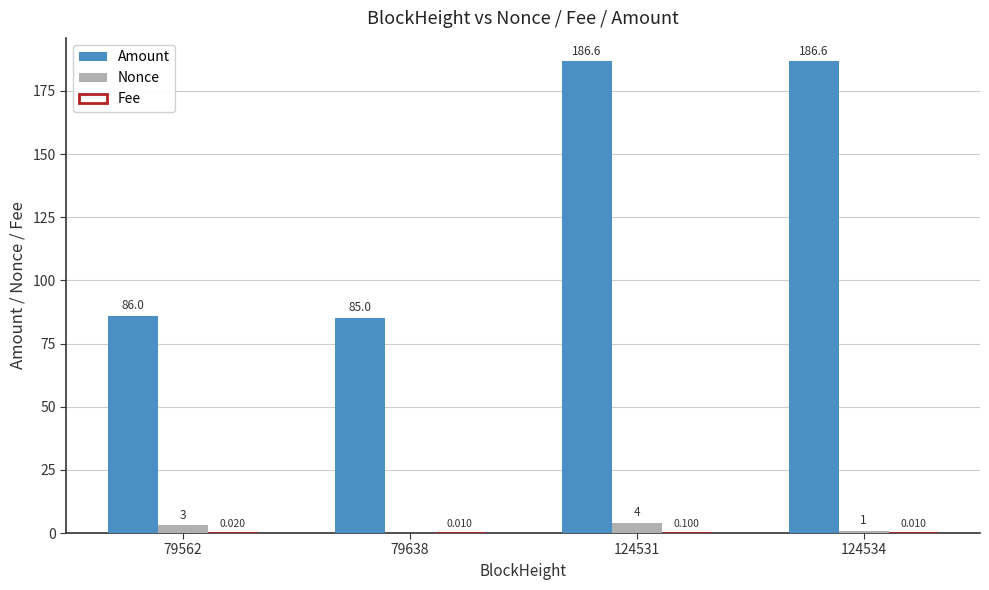

Which series has the largest total across all categories?

Amount